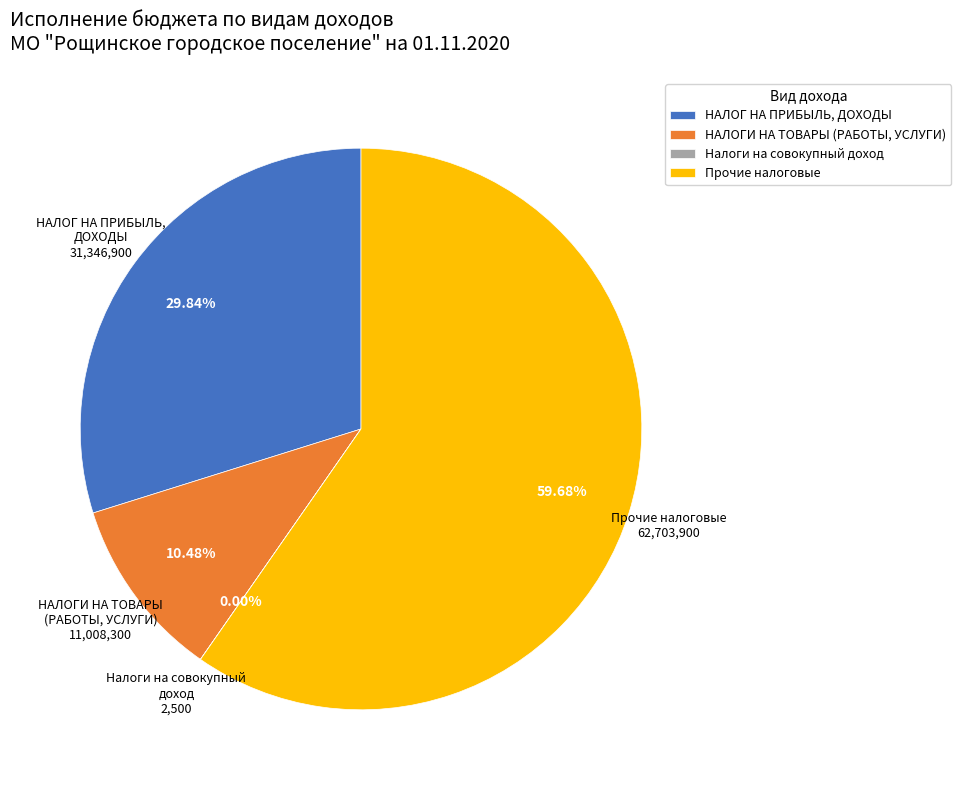

Which category has the biggest portion of the pie?

Прочие налоговые